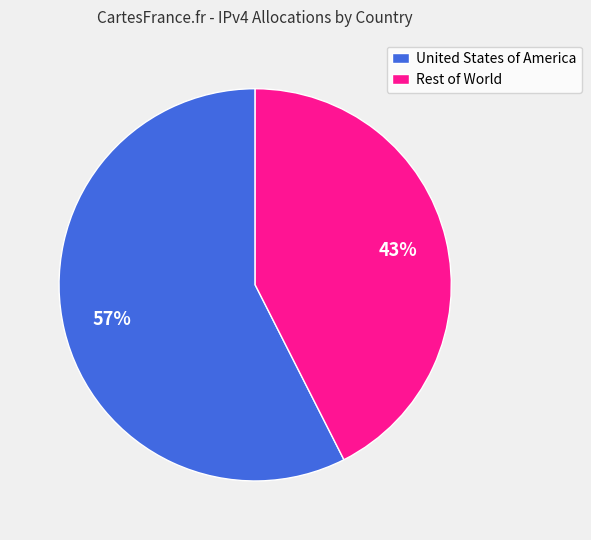

What percentage is the Rest of World slice, to the nearest percent?

43%